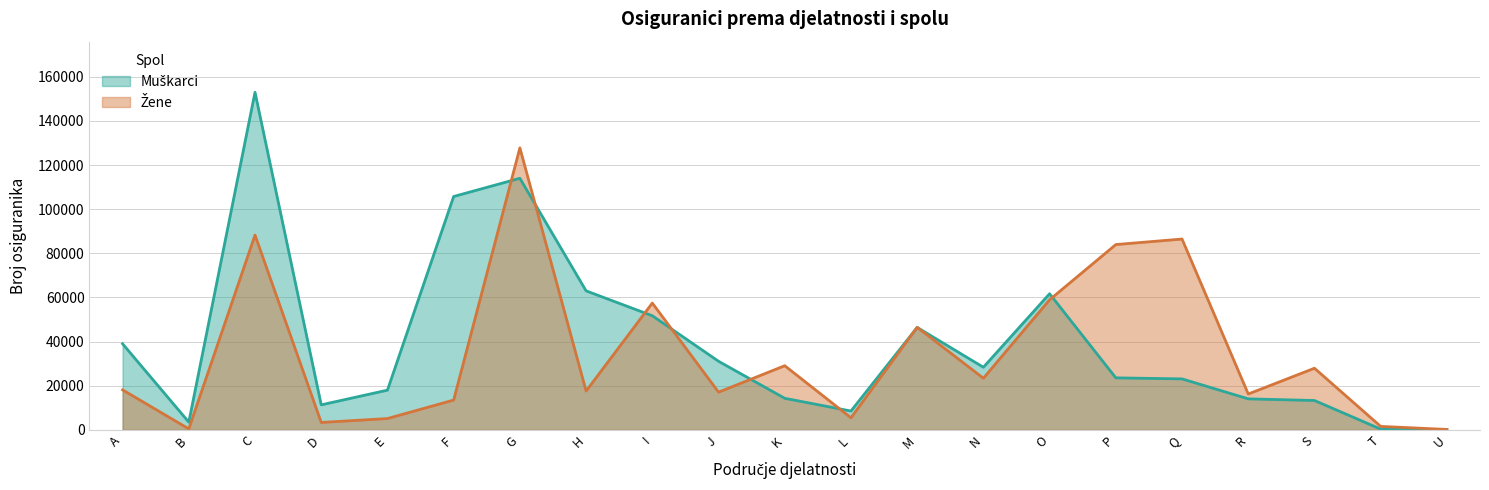

List the series in order of their peak value, lowest first.

Žene, Muškarci